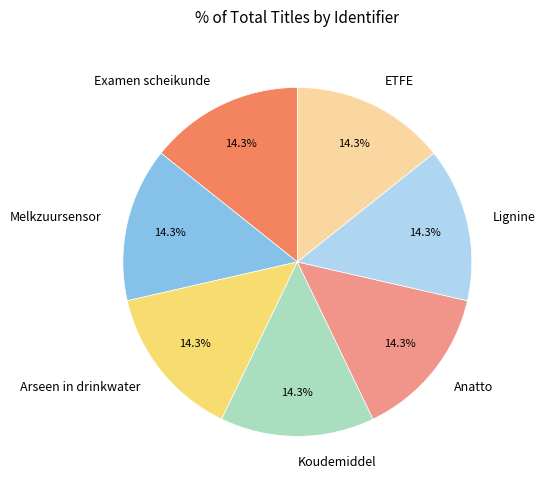

How many slices are in this pie chart?

7